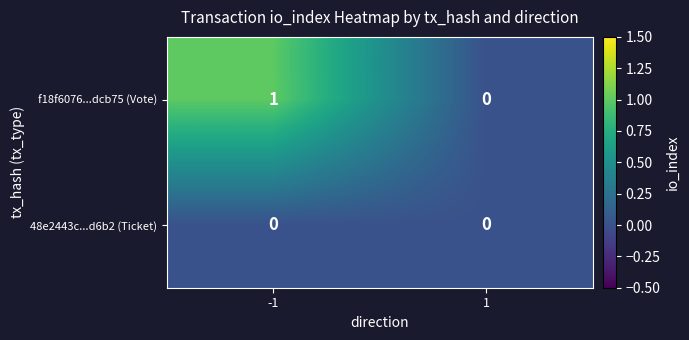

Which series has the largest total across all categories?

f18f6076...dcb75 (Vote)